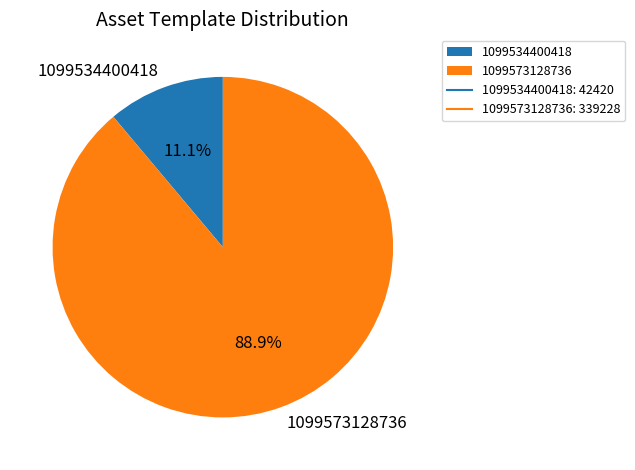

To the nearest percent, what is the combined percentage of 1099573128736 and 1099534400418?

100%